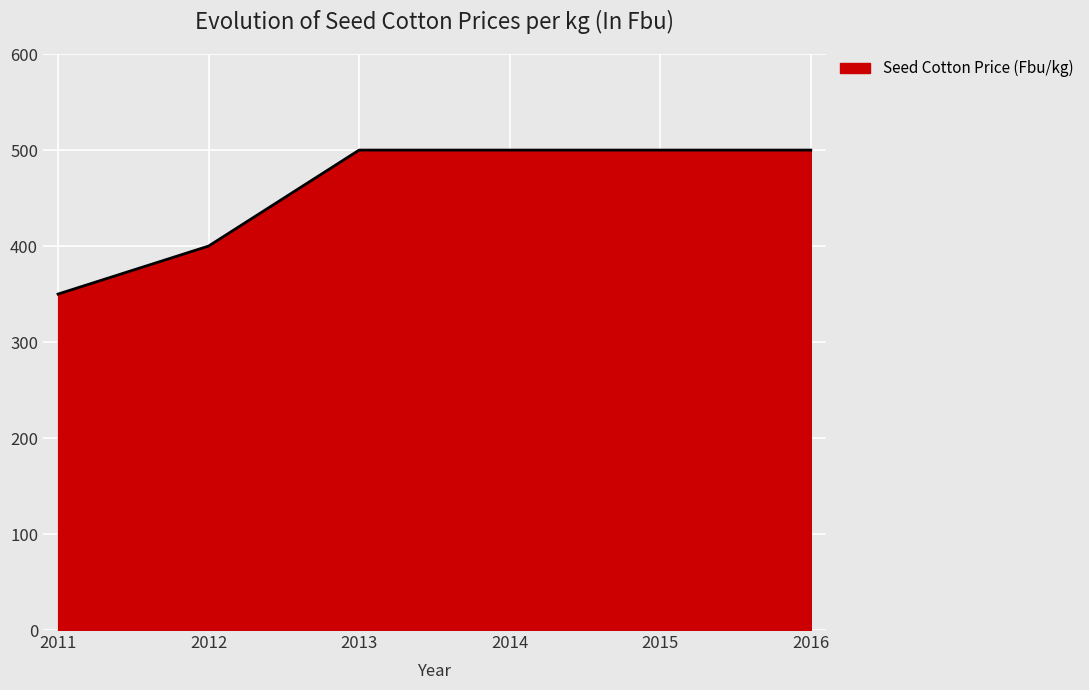

At which label is the value closest to 425?

2012